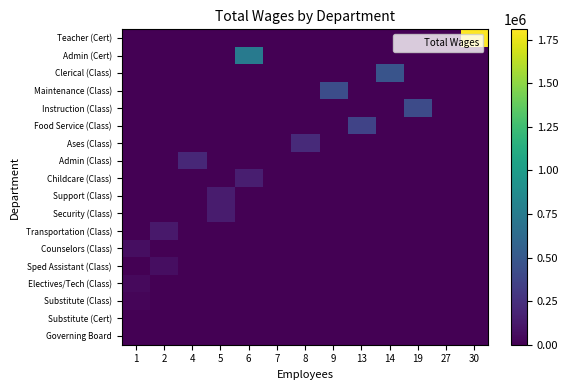

How many distinct data groups are displayed?

18